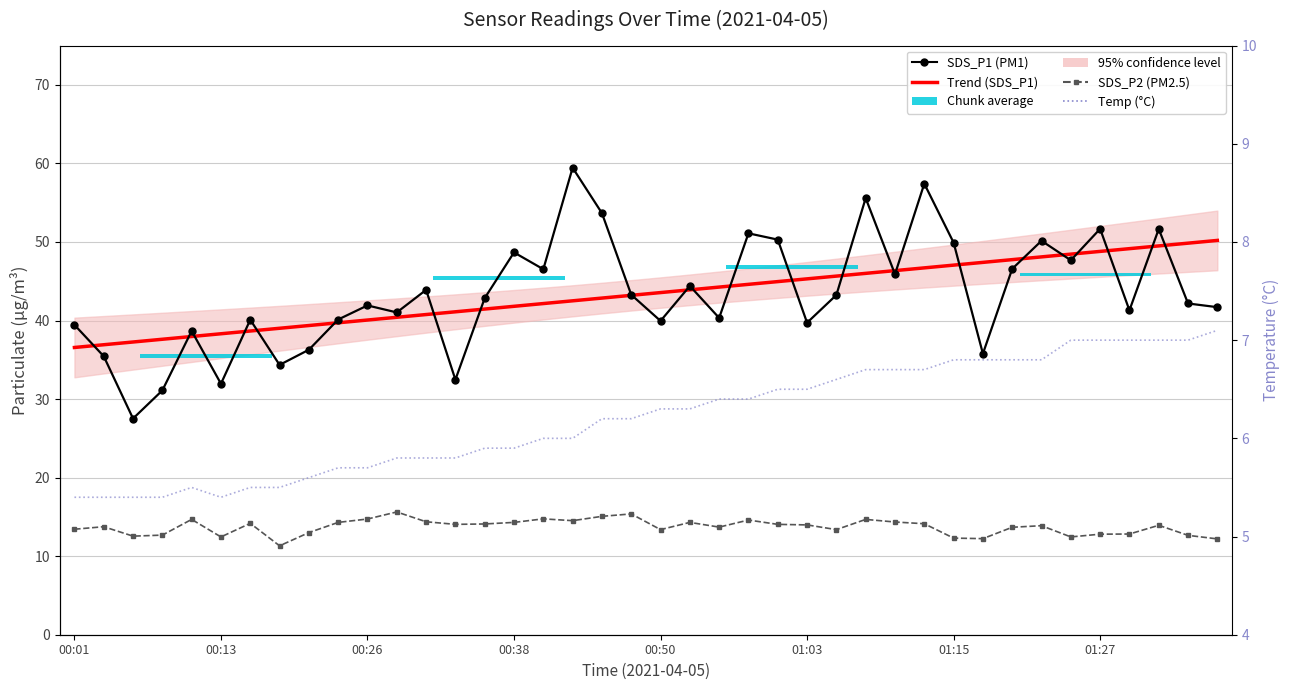

What is the difference between the maximum and minimum values in the Temp (°C) series?

1.7